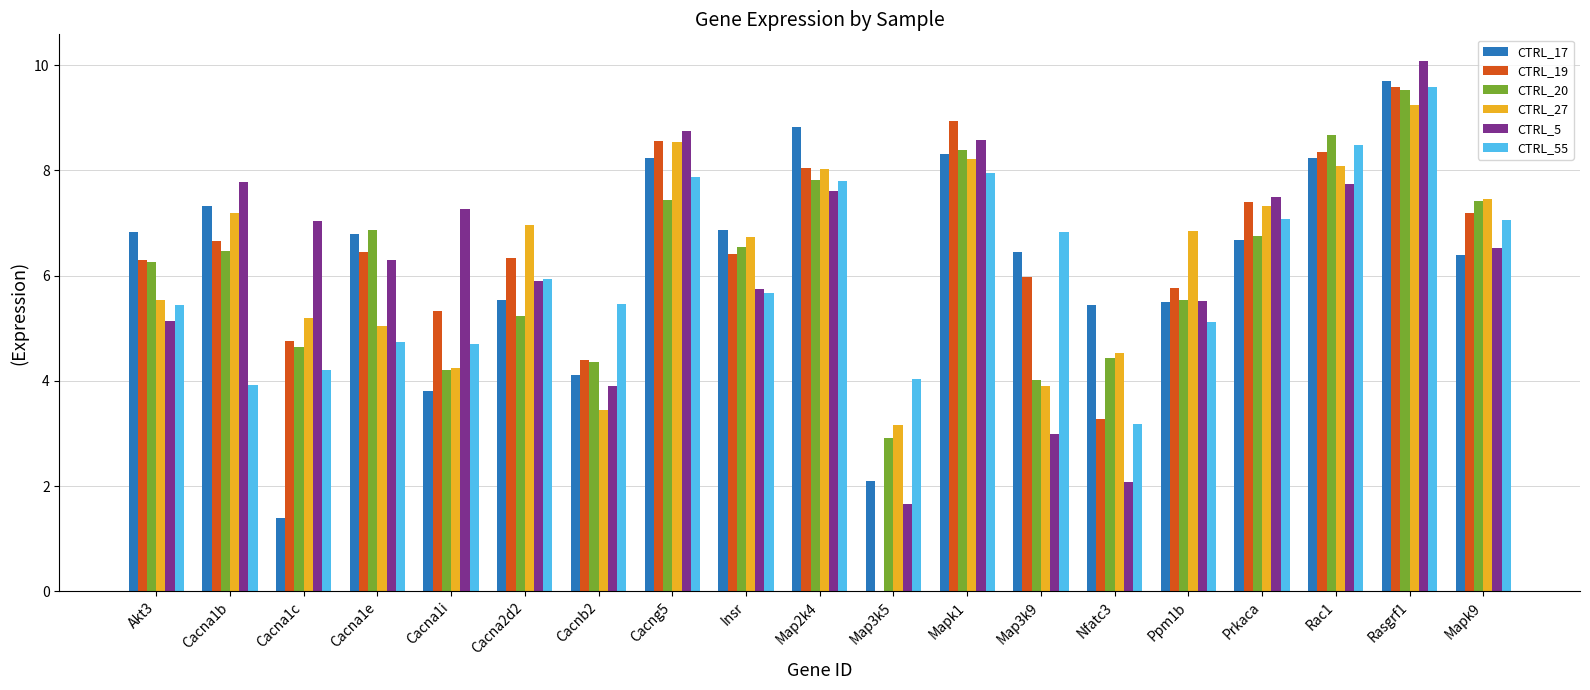

Between Cacna1b and Rasgrf1, which series saw the biggest shift?

CTRL_55